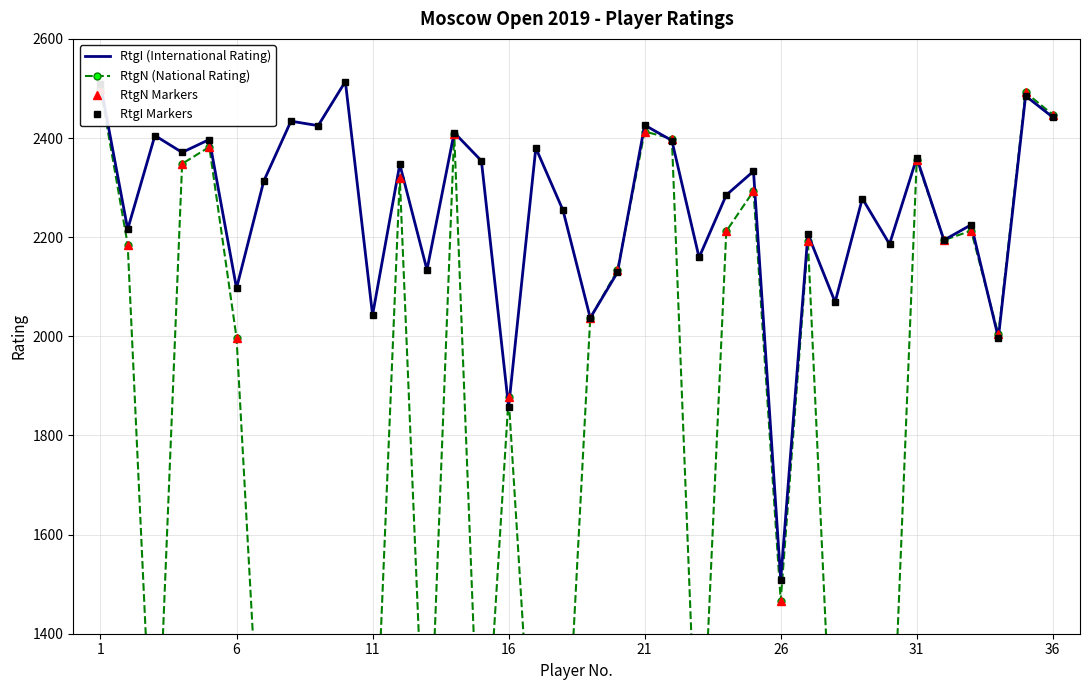

Which category has the lowest value in the RtgN Markers series?

11